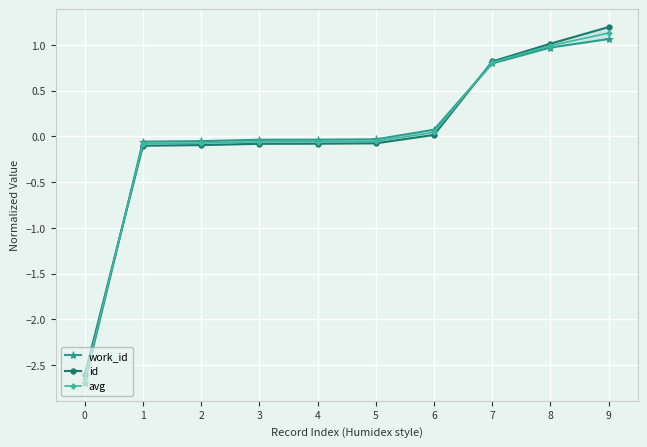

List the labels in order of avg value, smallest first.

0, 1, 2, 3, 4, 5, 6, 7, 8, 9